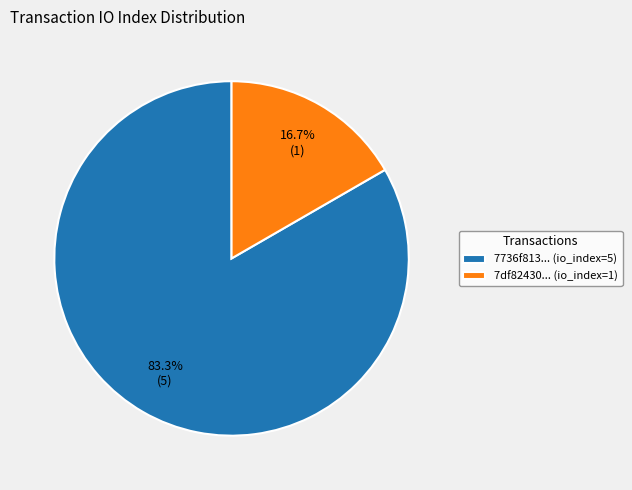

Combined, what portion of the pie is 7df82430... (io_index=1) and 7736f813... (io_index=5)?

100.0%